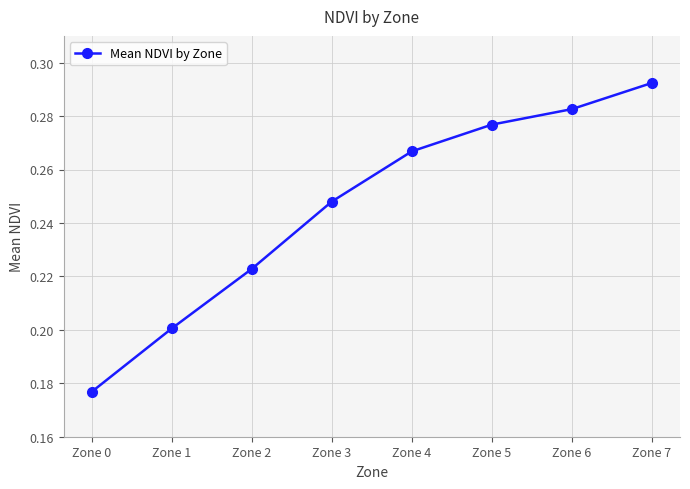

Between Zone 7 and Zone 5, which is larger?

Zone 7